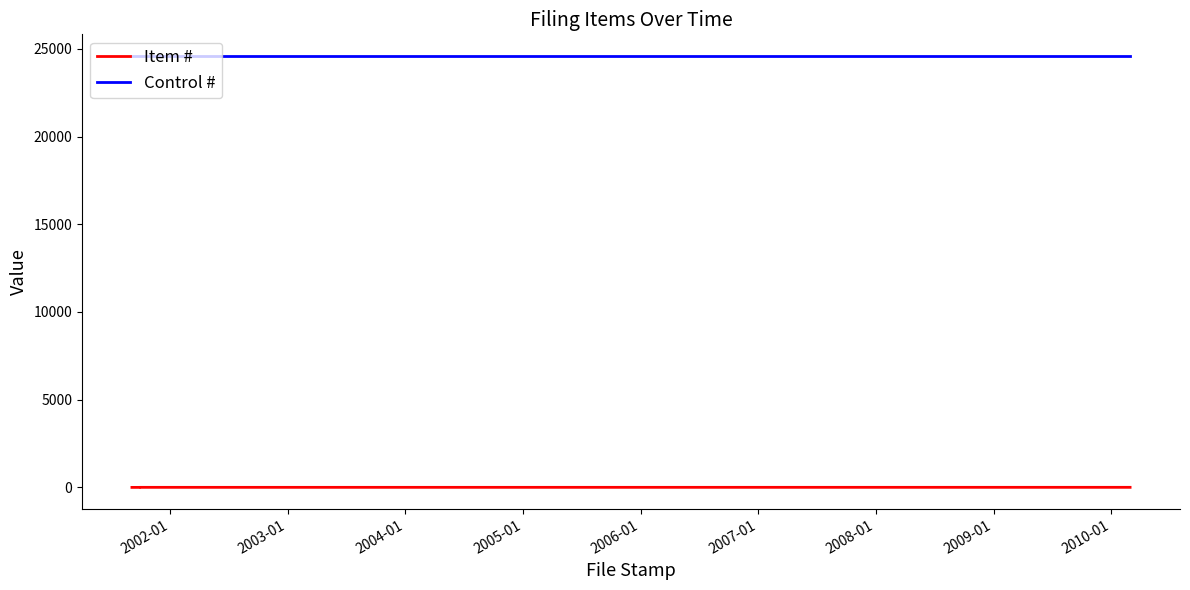

What are all the series names shown in the legend?

Item #, Control #